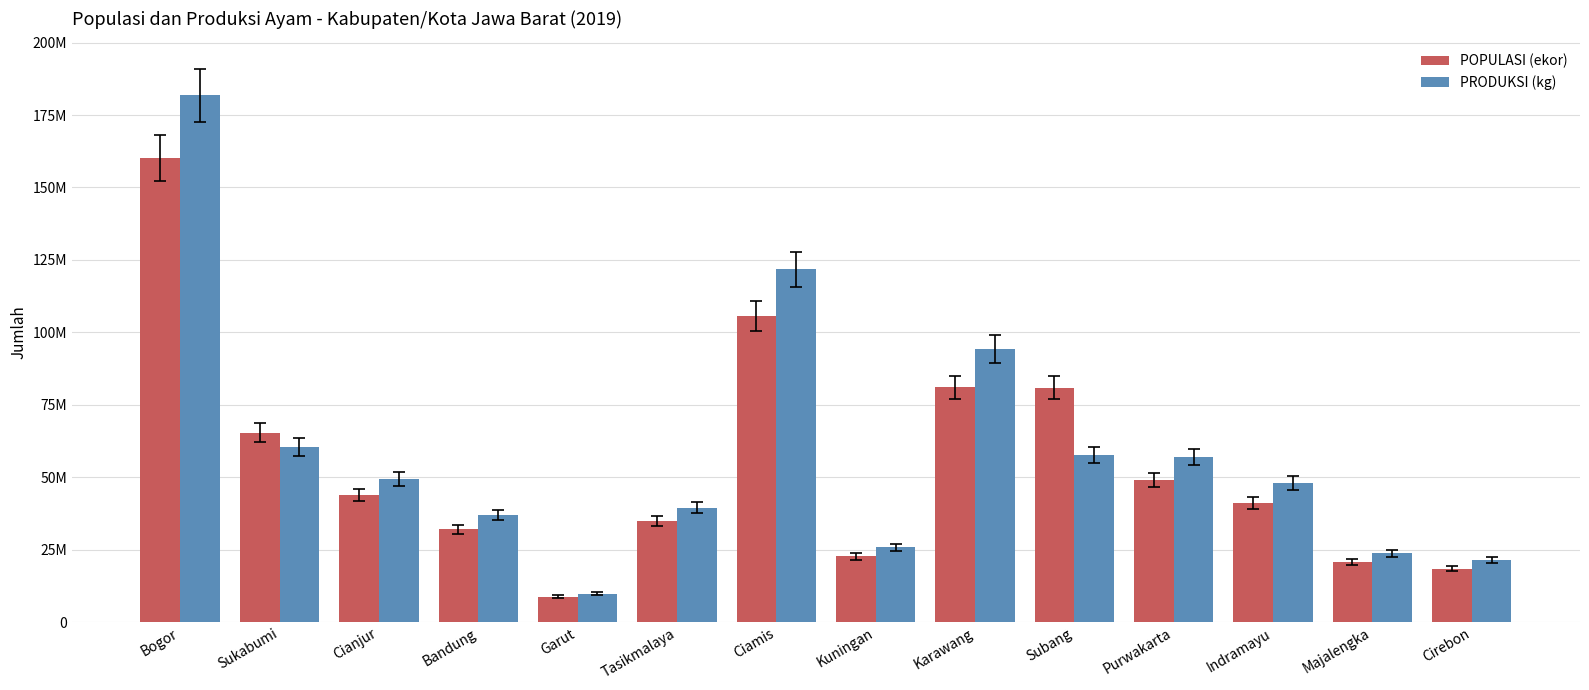

Rank the categories by POPULASI (ekor) value from lowest to highest.

Garut, Cirebon, Majalengka, Kuningan, Bandung, Tasikmalaya, Indramayu, Cianjur, Purwakarta, Sukabumi, Subang, Karawang, Ciamis, Bogor